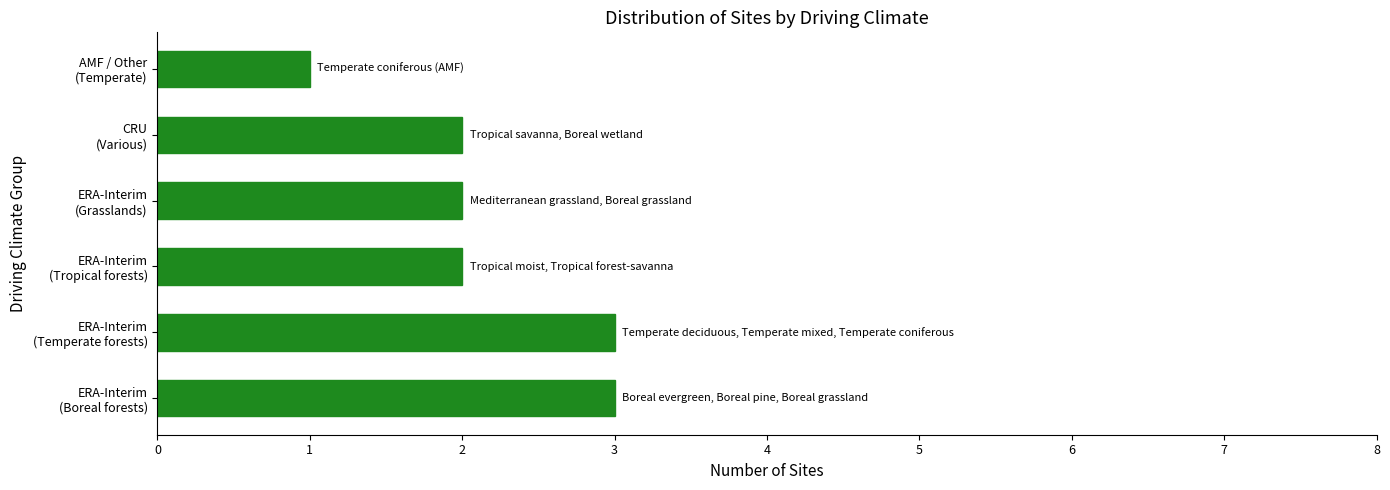

Reading top to bottom, extract all data points from this chart.

1	2	2	2	3	3